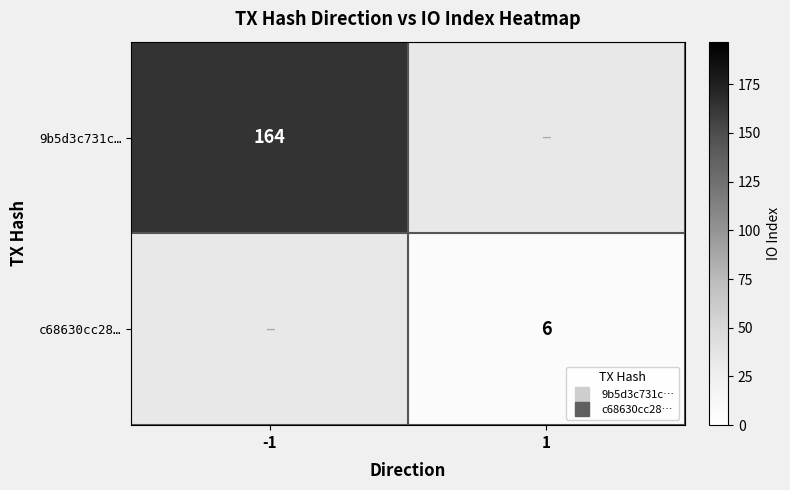

Between 1 and -1, which is larger?

-1